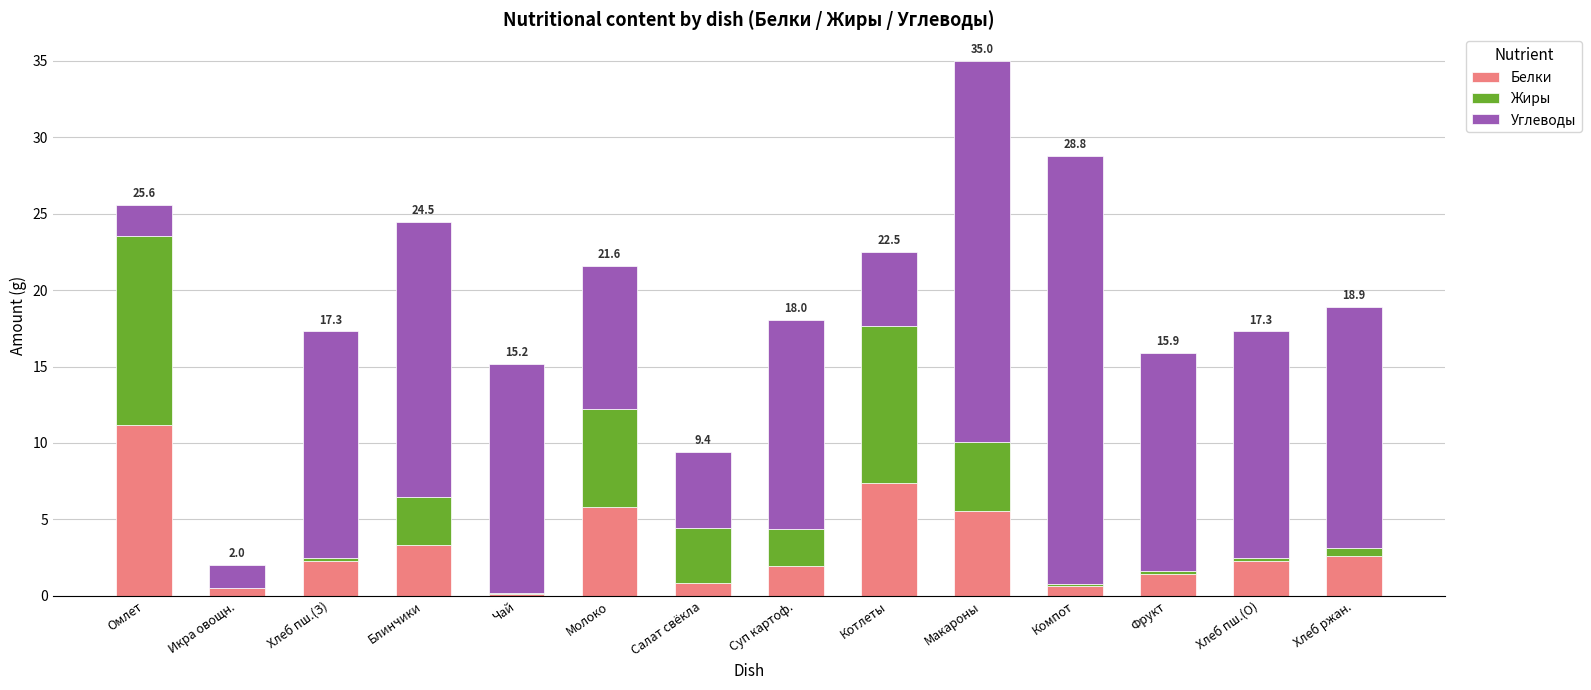

What is the sum of all Белки values?

45.9